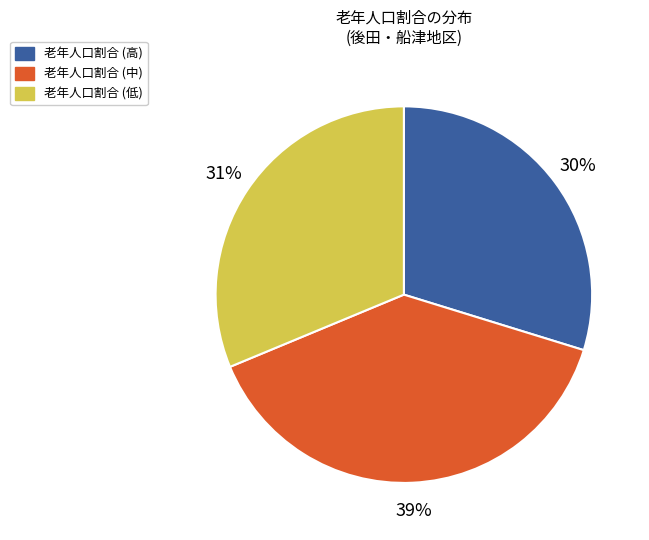

To the nearest percent, what portion does 老年人口割合 (高) represent?

30%